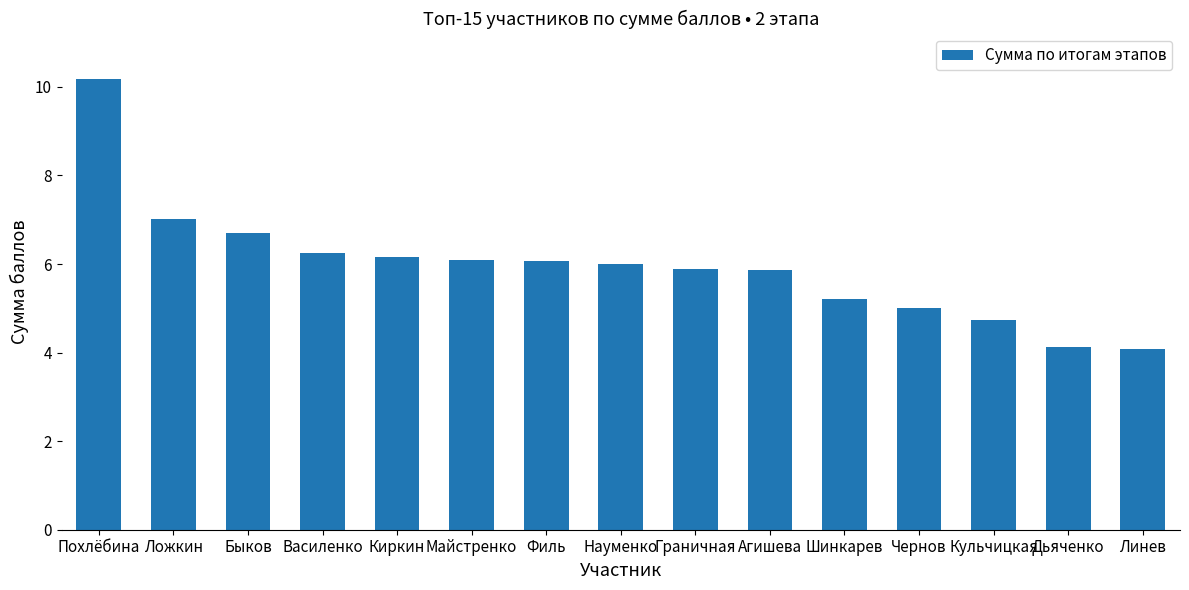

What is the greatest value displayed?

10.2